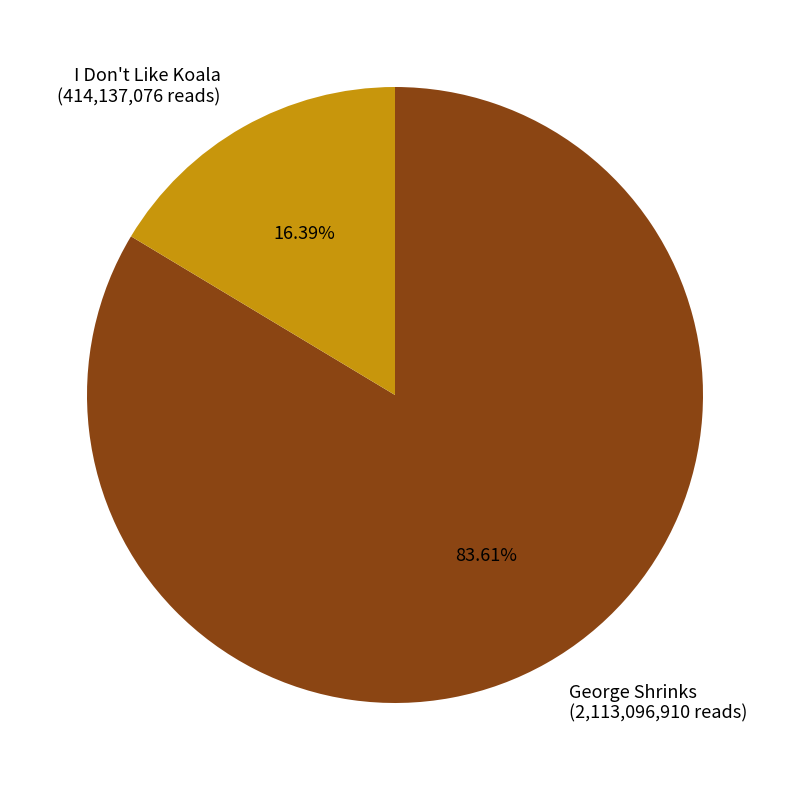

Is it true that I Don't Like Koala is 16% of the pie?

True